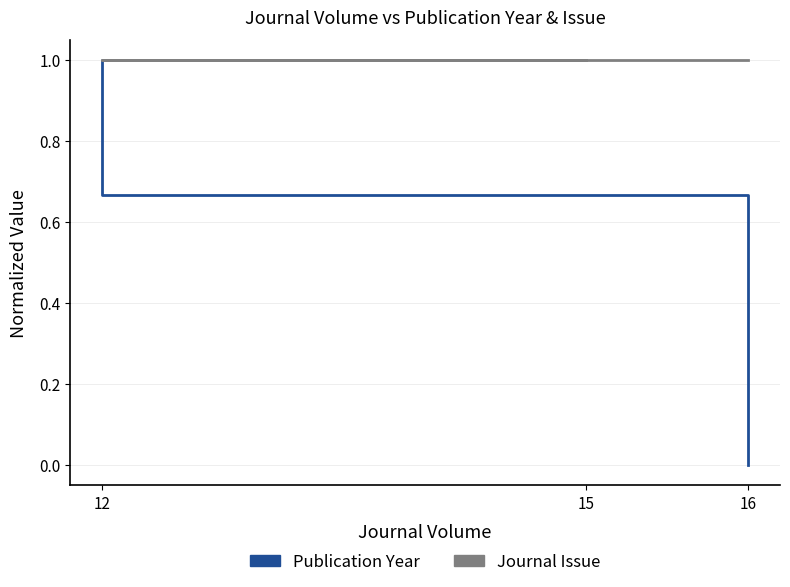

Count the number of data series in this chart.

2